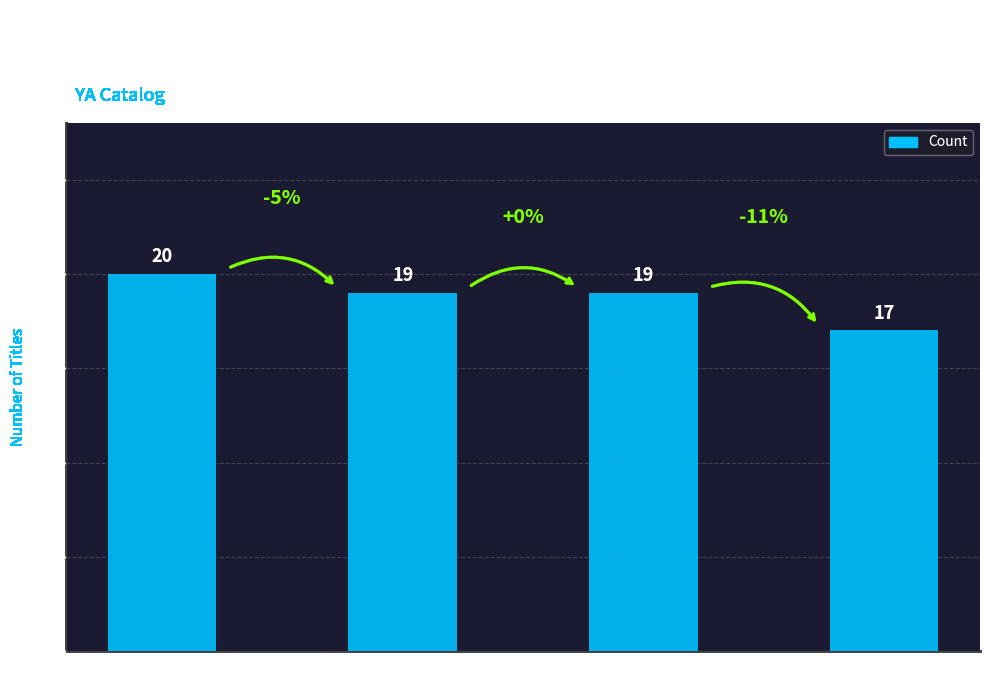

Reading left to right, what are all the values shown in this chart?

Audio Download=20	eBook=19	Hardcover=19	Trade Paperback=17